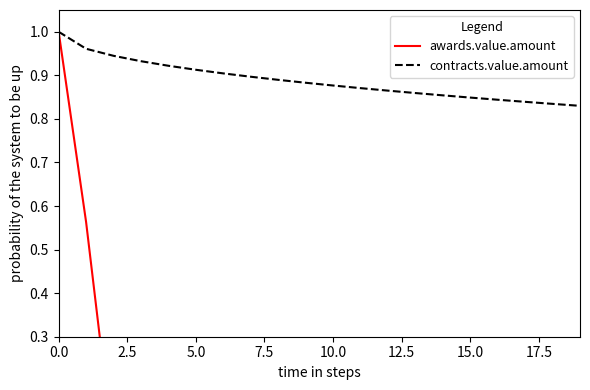

The value of contracts.value.amount at 5.0 is 0.5. True or false?

False